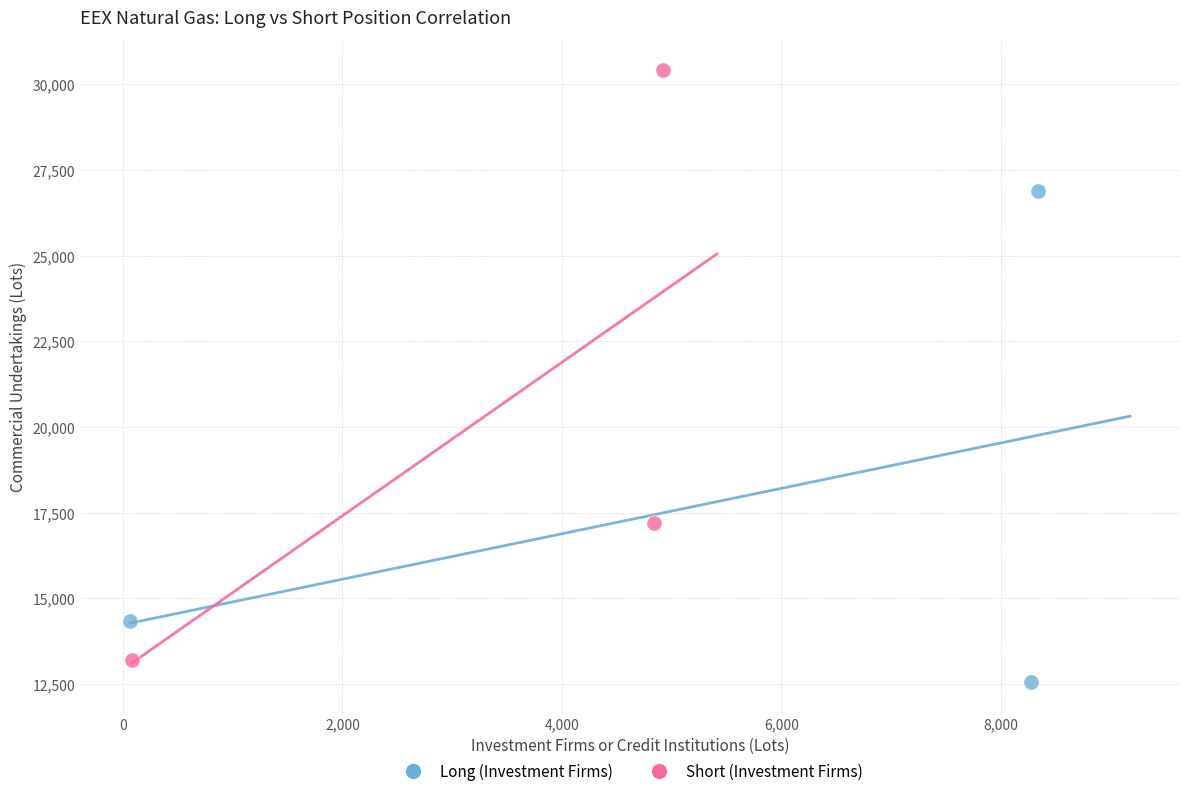

Which series has the widest spread of Y values?

Short (Investment Firms)